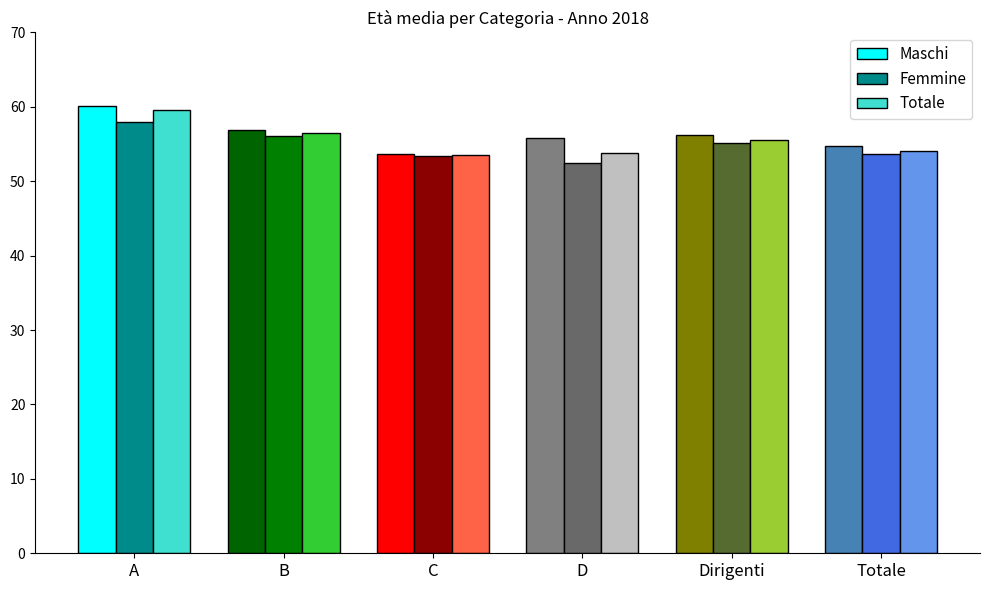

Which series has the largest total across all categories?

Maschi